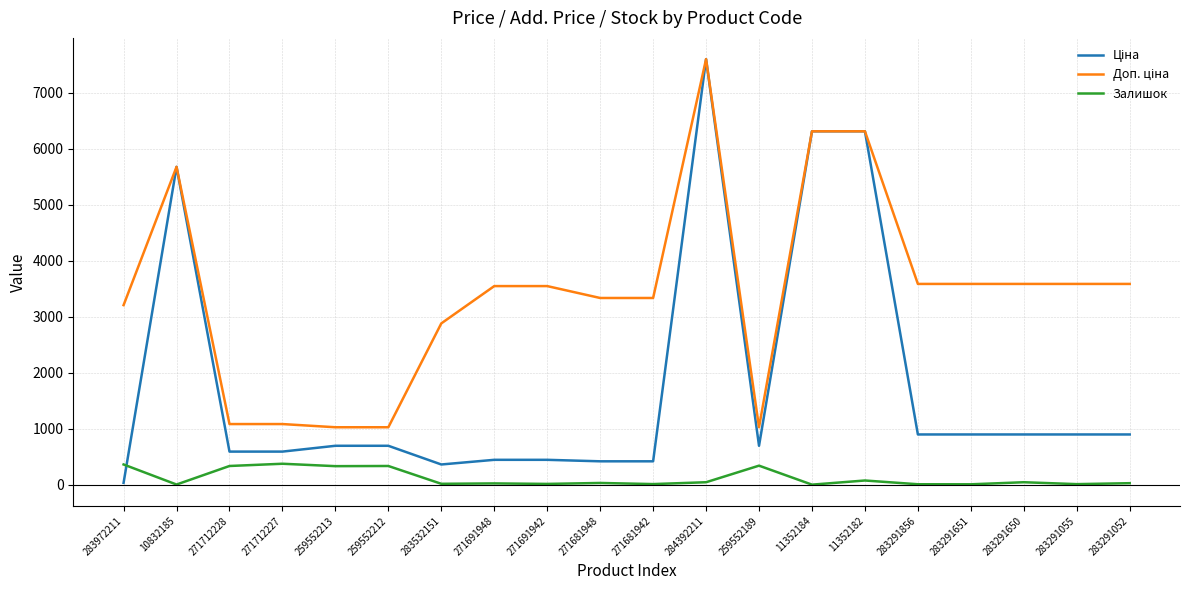

Which category has the highest value across all series?

284392211